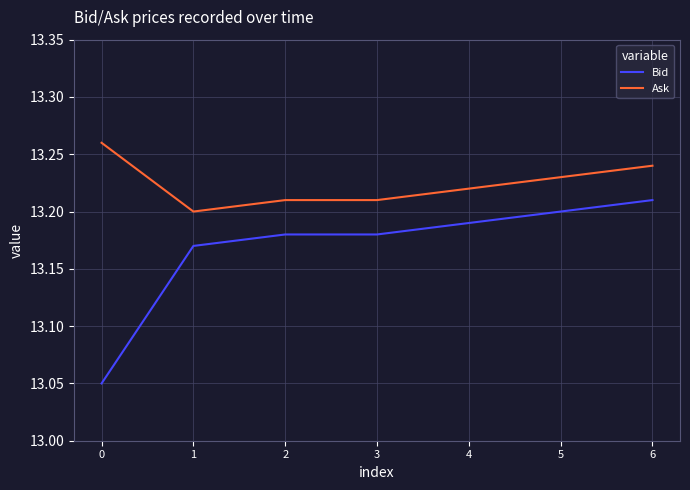

At 1, list the series in order from largest to smallest.

Ask, Bid